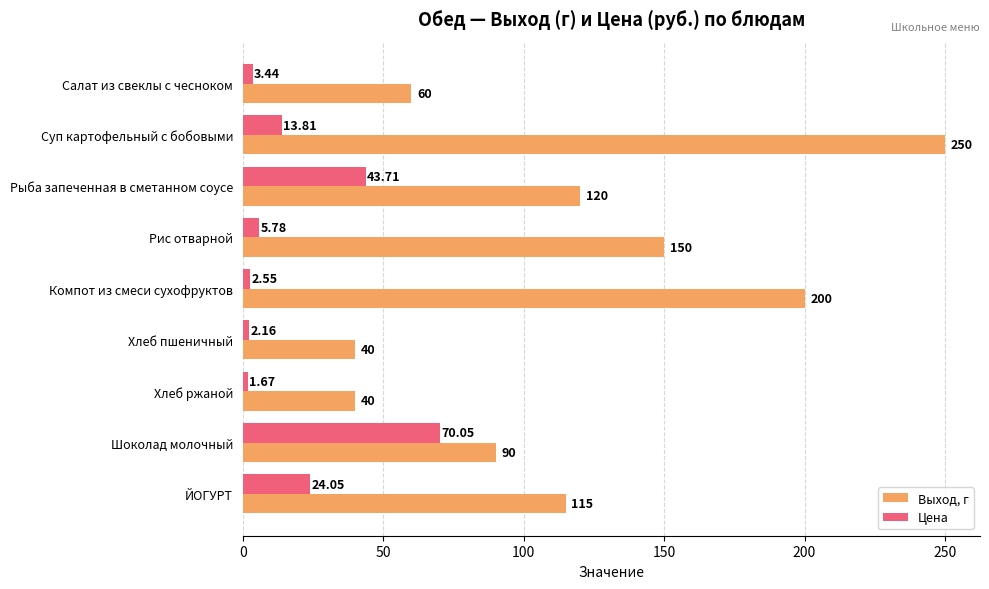

Which series has the largest total across all categories?

Выход, г